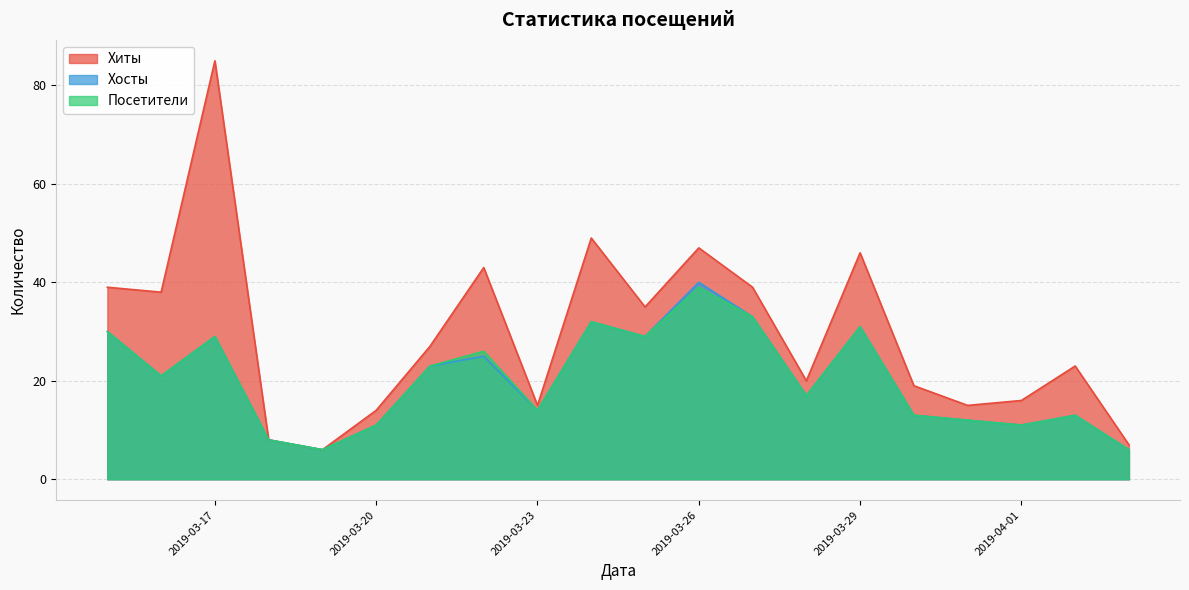

Is the value of Хосты at 2019-03-28 greater than the value of Посетители at 2019-03-23?

Yes